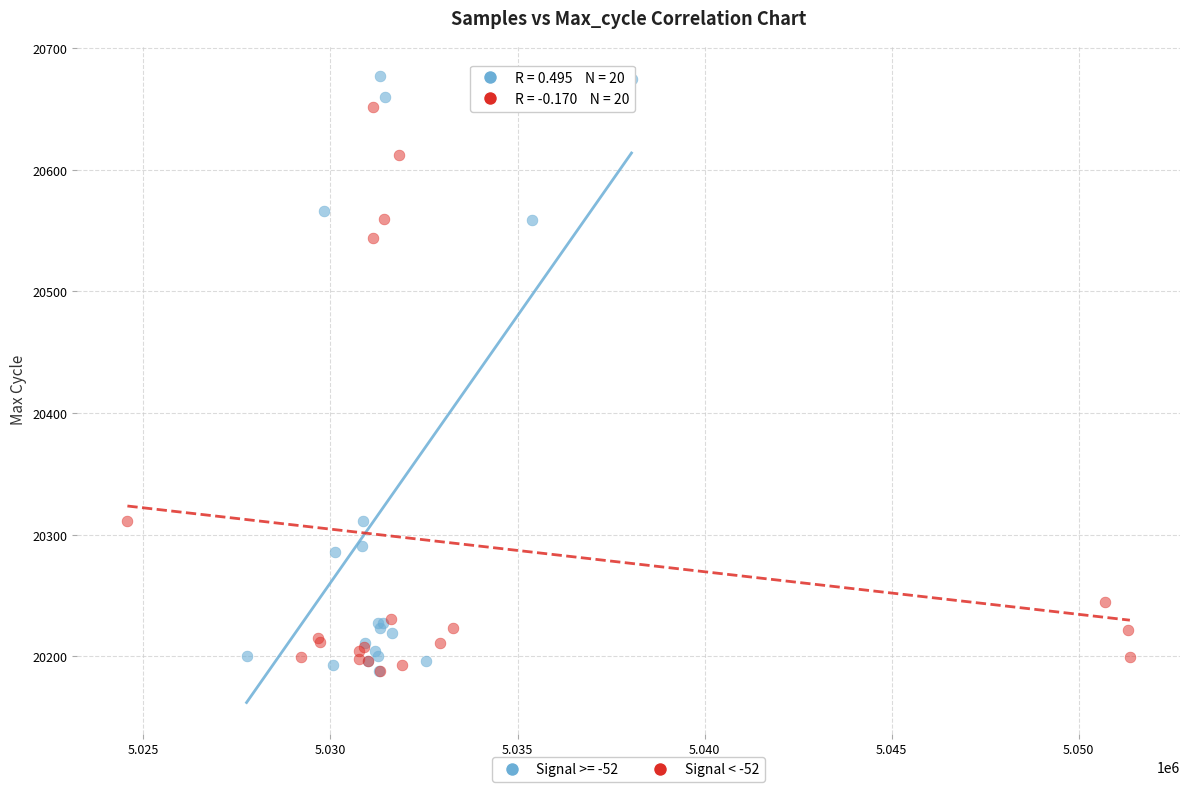

Which series contains the highest Y value?

Signal >= -52